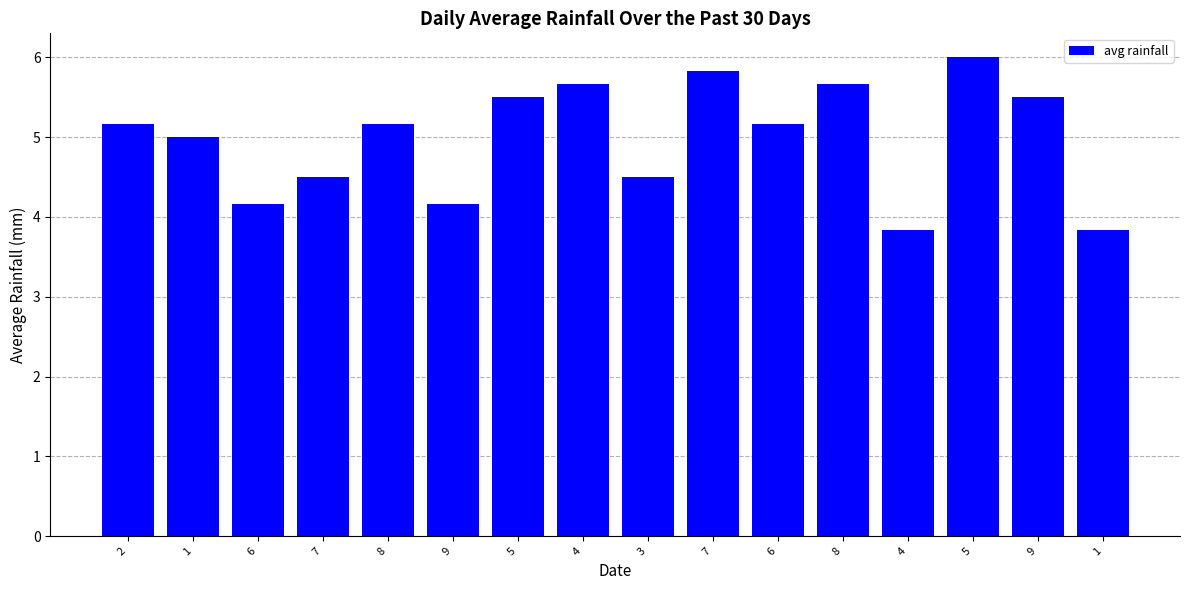

The chart shows a value of 5.2 at 6. True or false?

True